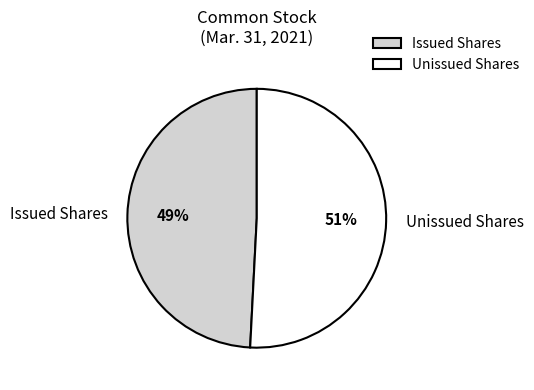

Rank the categories by value from highest to lowest.

Unissued Shares, Issued Shares